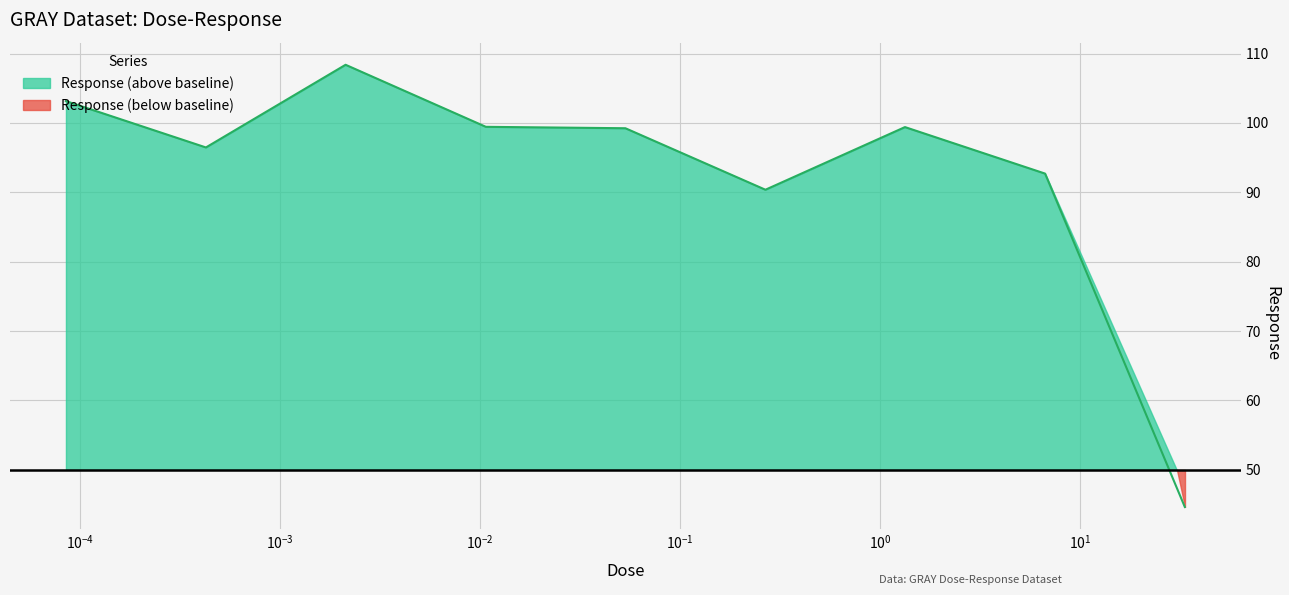

Count the number of values greater than 99.

5